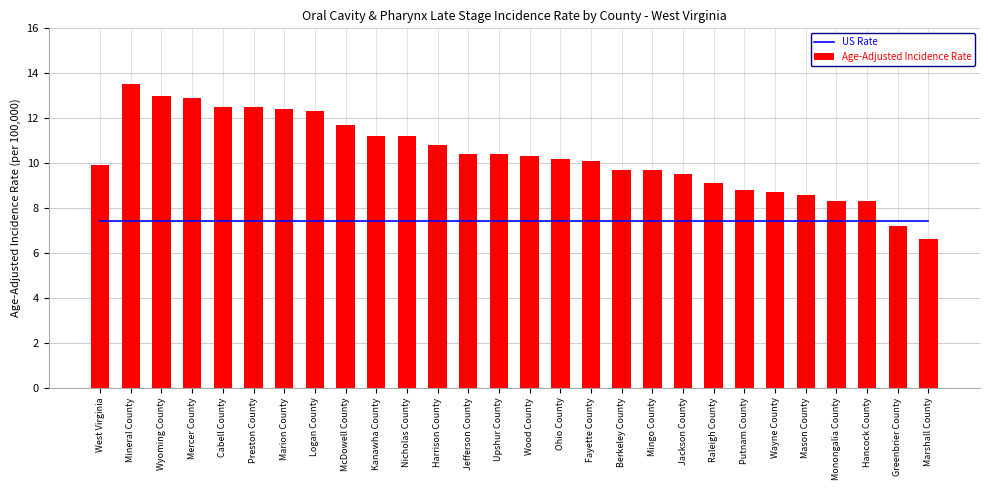

The value of US Rate at Ohio County is 7.4. True or false?

True